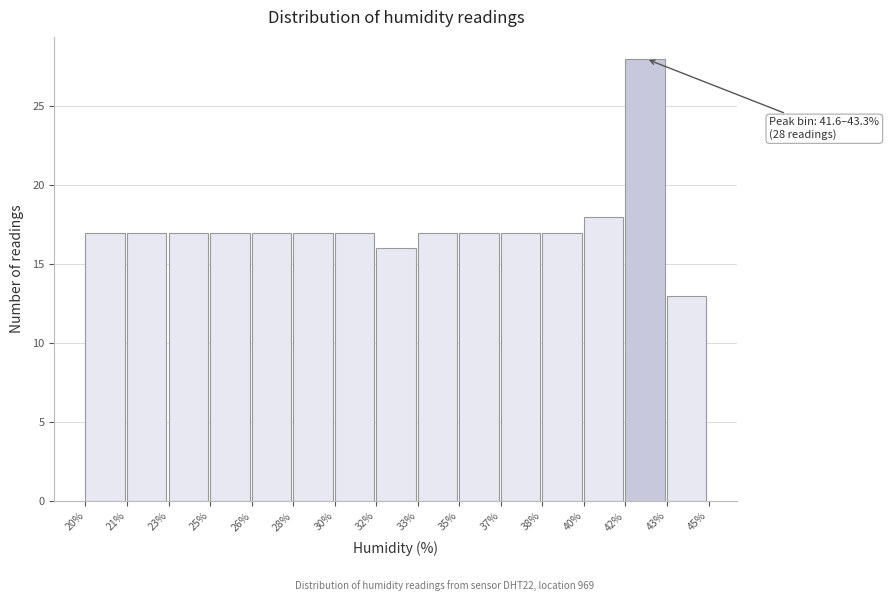

Reading left to right, what are all the values shown in this chart?

17	17	17	17	17	17	17	16	17	17	17	17	18	28	13